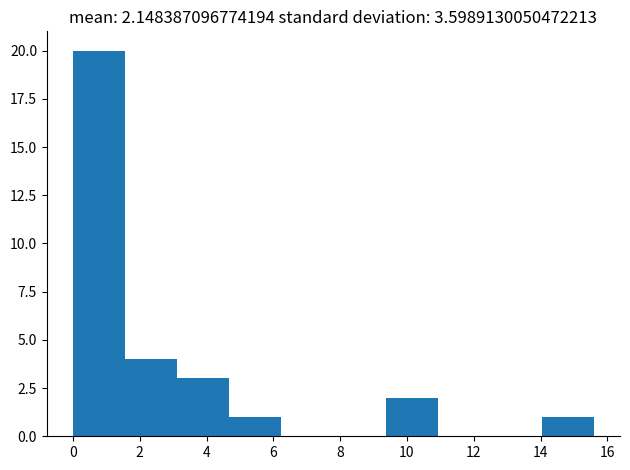

Which range on the x-axis has the tallest bar?

0.00 to 1.56